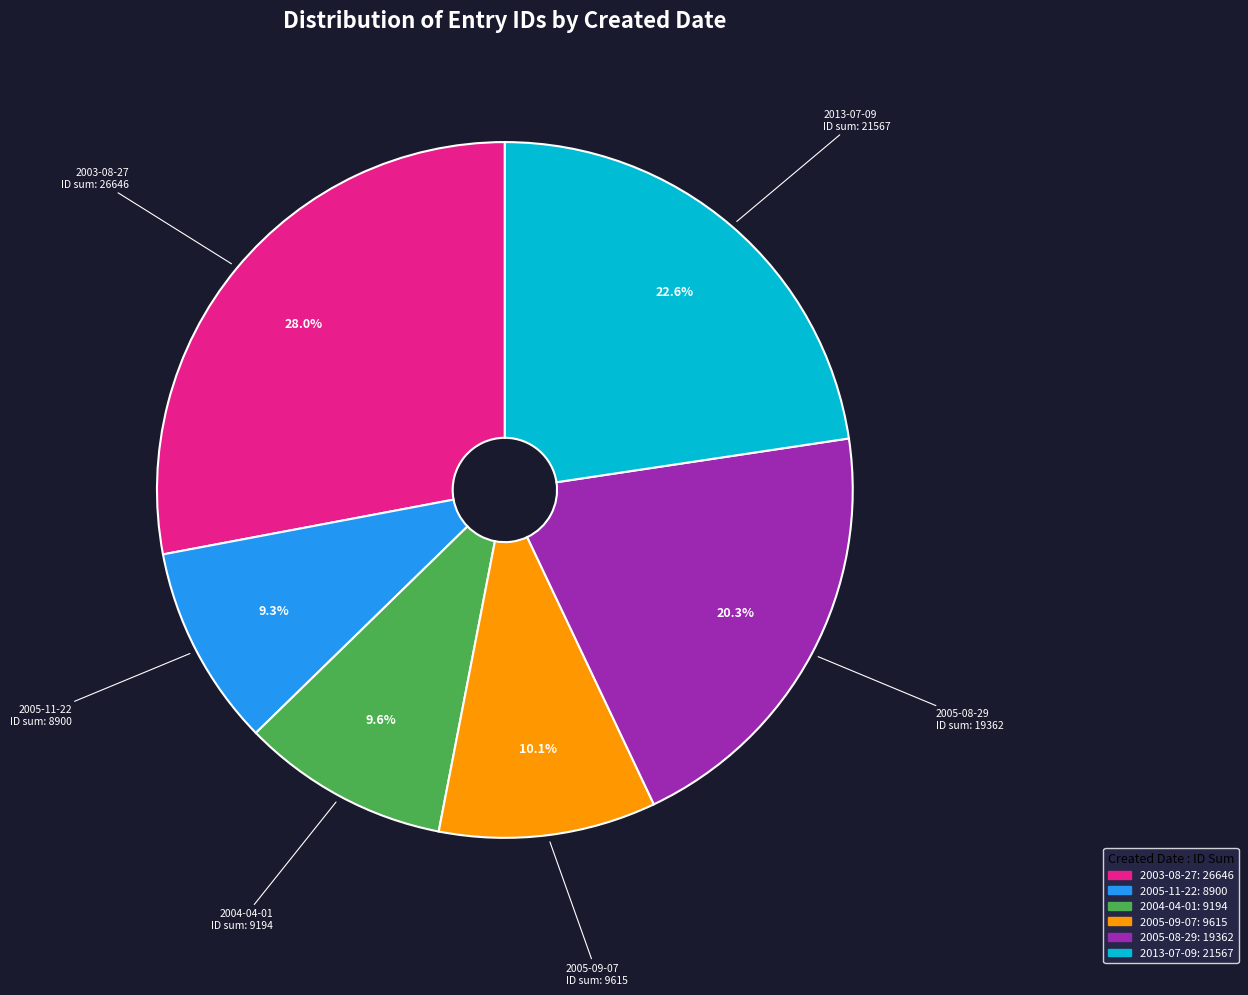

Is there a majority slice in this chart?

No